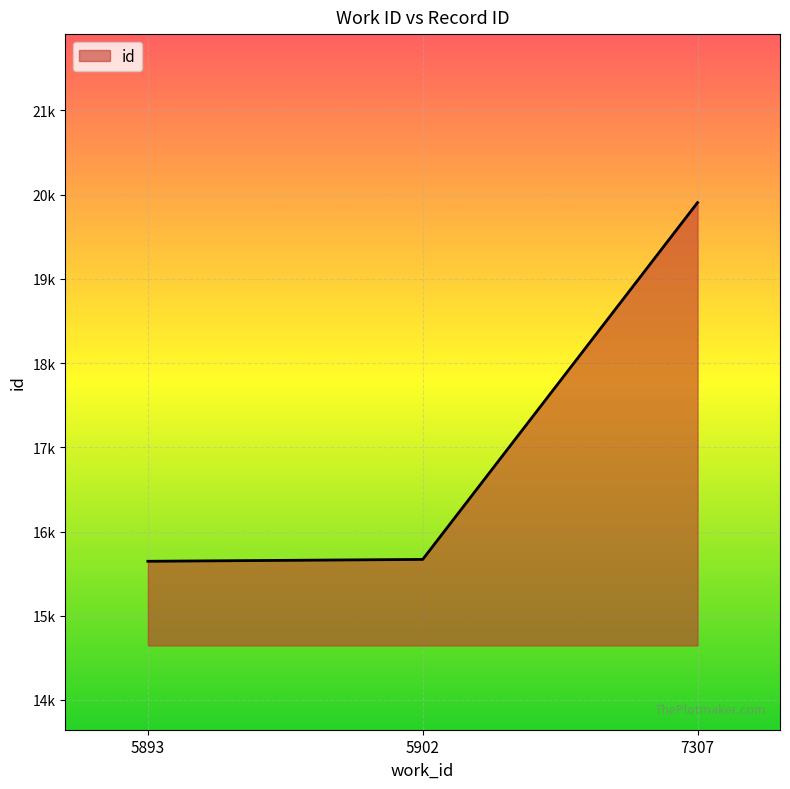

Is this an area chart (filled region under the line)?

Yes